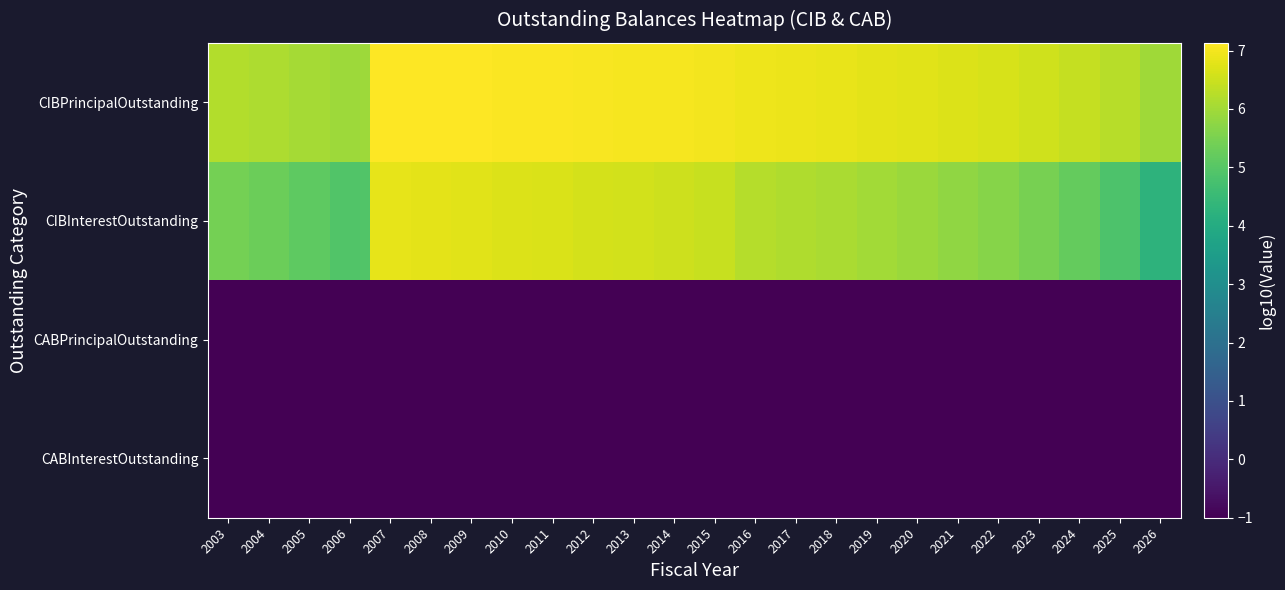

Reading left to right, extract all data points from this chart.

CIBPrincipalOutstanding: 2003=6.2	2004=6.1	2005=6.0	2006=5.9	2007=7.1	2008=7.1	2009=7.1	2010=7.1	2011=7.1	2012=7.1	2013=7.0	2014=7.0	2015=7.0	2016=6.9	2017=6.9	2018=6.9	2019=6.8	2020=6.8	2021=6.7	2022=6.6	2023=6.5	2024=6.4	2025=6.3	2026=6.0
CIBInterestOutstanding: 2003=5.4	2004=5.3	2005=5.1	2006=4.9	2007=6.8	2008=6.8	2009=6.8	2010=6.7	2011=6.7	2012=6.6	2013=6.6	2014=6.5	2015=6.4	2016=6.2	2017=6.2	2018=6.1	2019=6.0	2020=5.9	2021=5.8	2022=5.6	2023=5.5	2024=5.2	2025=4.9	2026=4.3
CABPrincipalOutstanding: 2003=-1.0	2004=-1.0	2005=-1.0	2006=-1.0	2007=-1.0	2008=-1.0	2009=-1.0	2010=-1.0	2011=-1.0	2012=-1.0	2013=-1.0	2014=-1.0	2015=-1.0	2016=-1.0	2017=-1.0	2018=-1.0	2019=-1.0	2020=-1.0	2021=-1.0	2022=-1.0	2023=-1.0	2024=-1.0	2025=-1.0	2026=-1.0
CABInterestOutstanding: 2003=-1.0	2004=-1.0	2005=-1.0	2006=-1.0	2007=-1.0	2008=-1.0	2009=-1.0	2010=-1.0	2011=-1.0	2012=-1.0	2013=-1.0	2014=-1.0	2015=-1.0	2016=-1.0	2017=-1.0	2018=-1.0	2019=-1.0	2020=-1.0	2021=-1.0	2022=-1.0	2023=-1.0	2024=-1.0	2025=-1.0	2026=-1.0